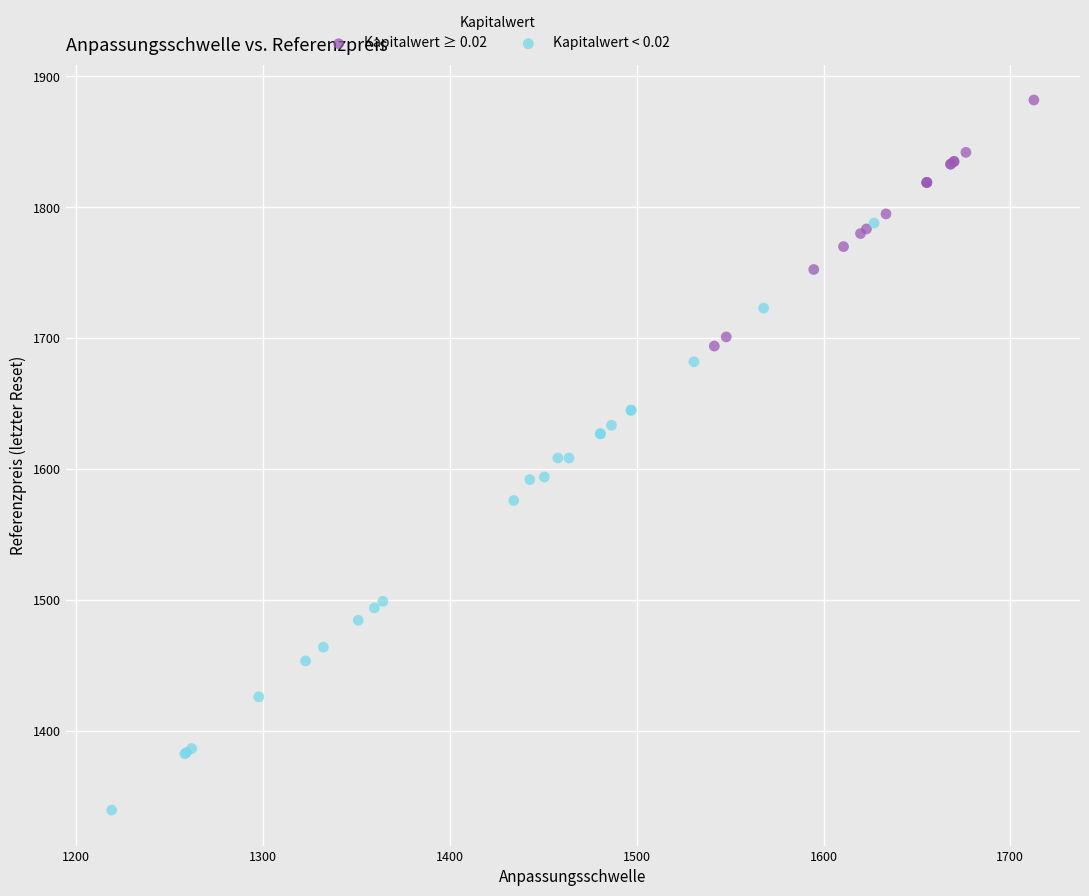

Which series has the largest Y range (max minus min)?

Kapitalwert < 0.02